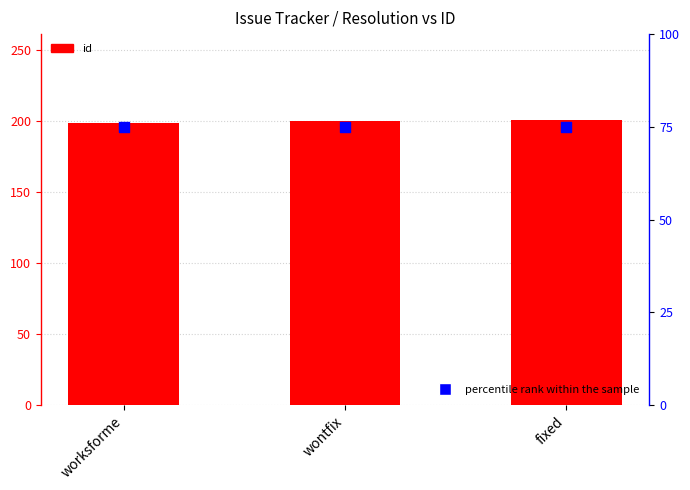

Which series has the largest total across all categories?

id